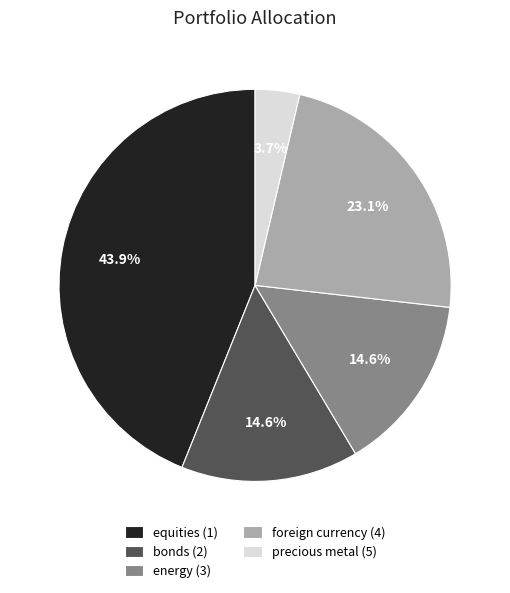

What is the total percentage of equities (1) and precious metal (5)?

47.6%